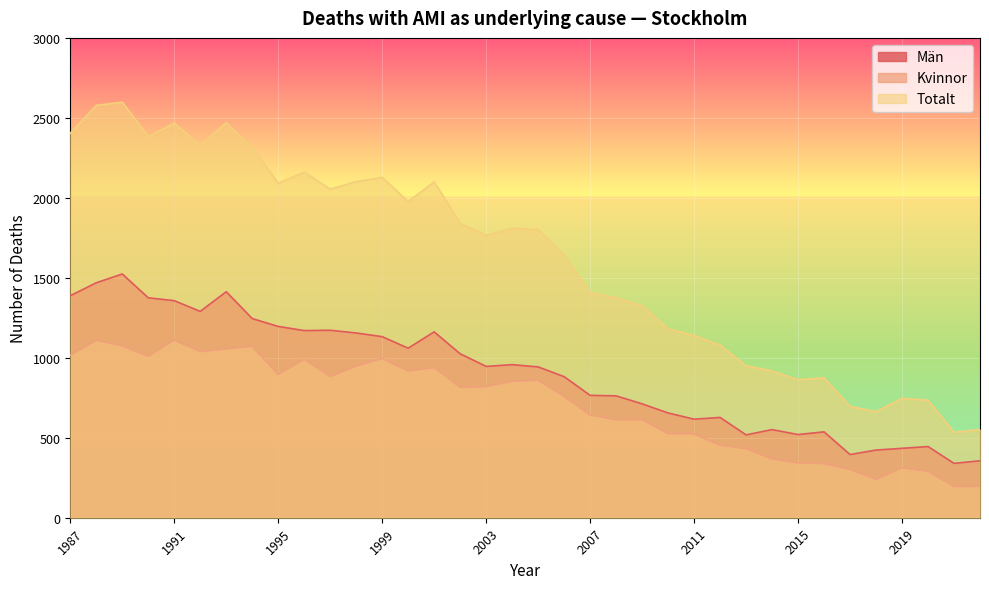

Where is the first local minimum for Kvinnor?

1990